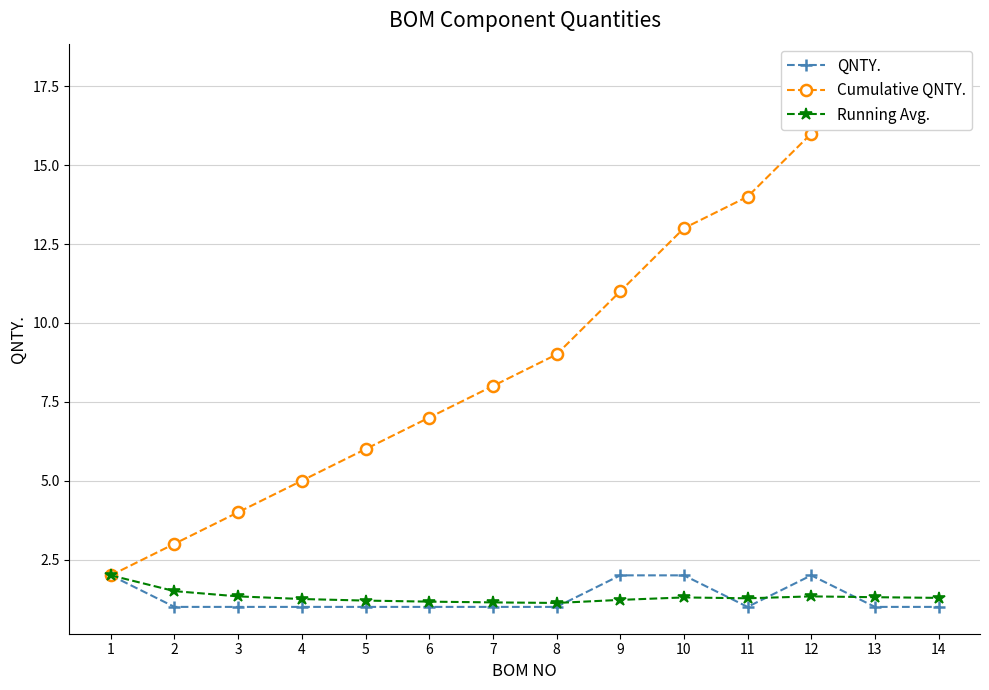

Which has a higher value, 6 or 14?

6